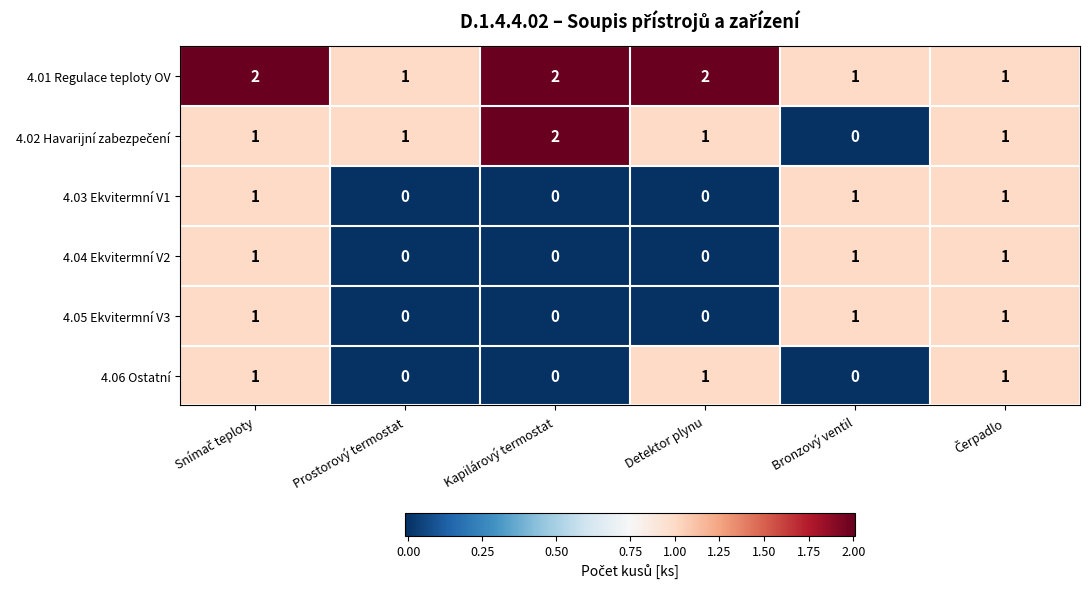

Which series has the largest total across all categories?

4.01 Regulace teploty OV